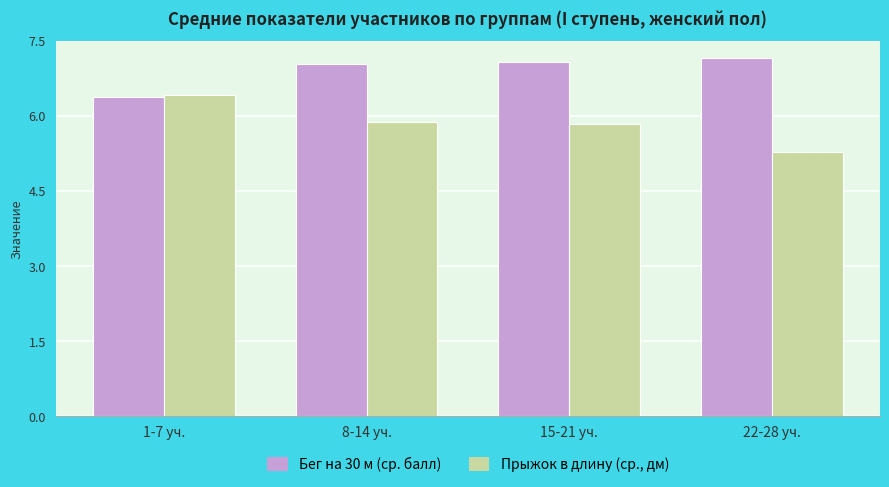

What is the difference between the maximum and minimum values in the Прыжок в длину (ср., дм) series?

1.1